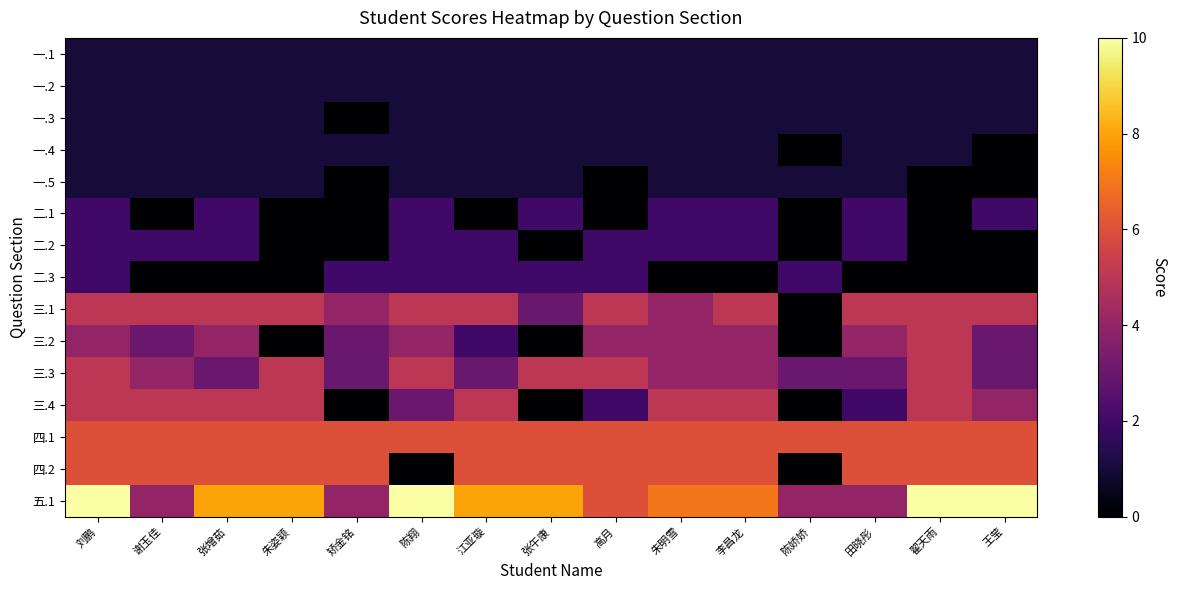

At how many categories does at least one series exceed 6?

10